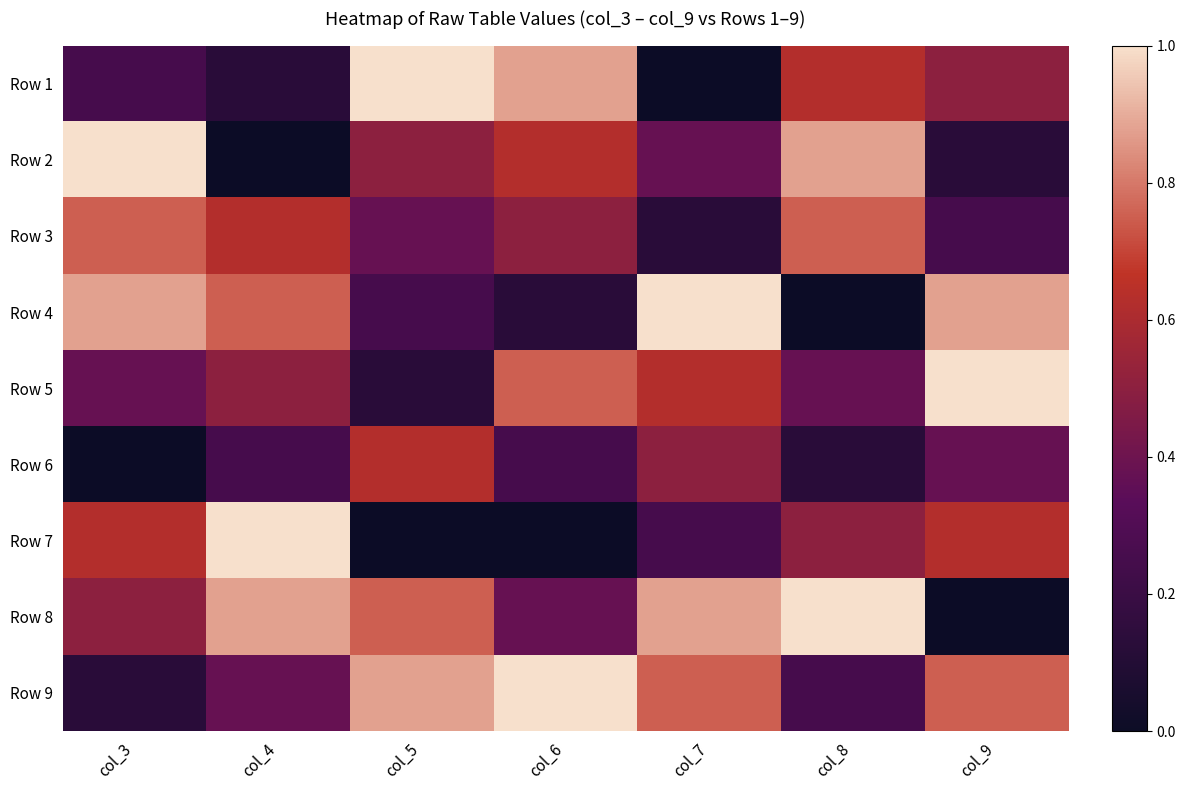

Which has a higher value, col_5 or col_9?

col_5